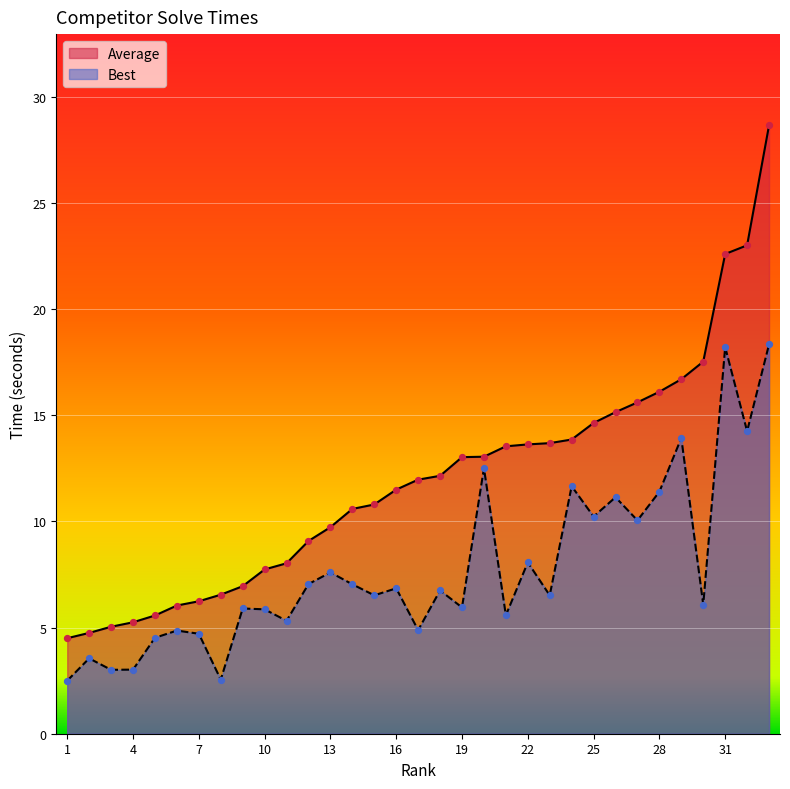

Which series reaches the minimum Y coordinate?

Best